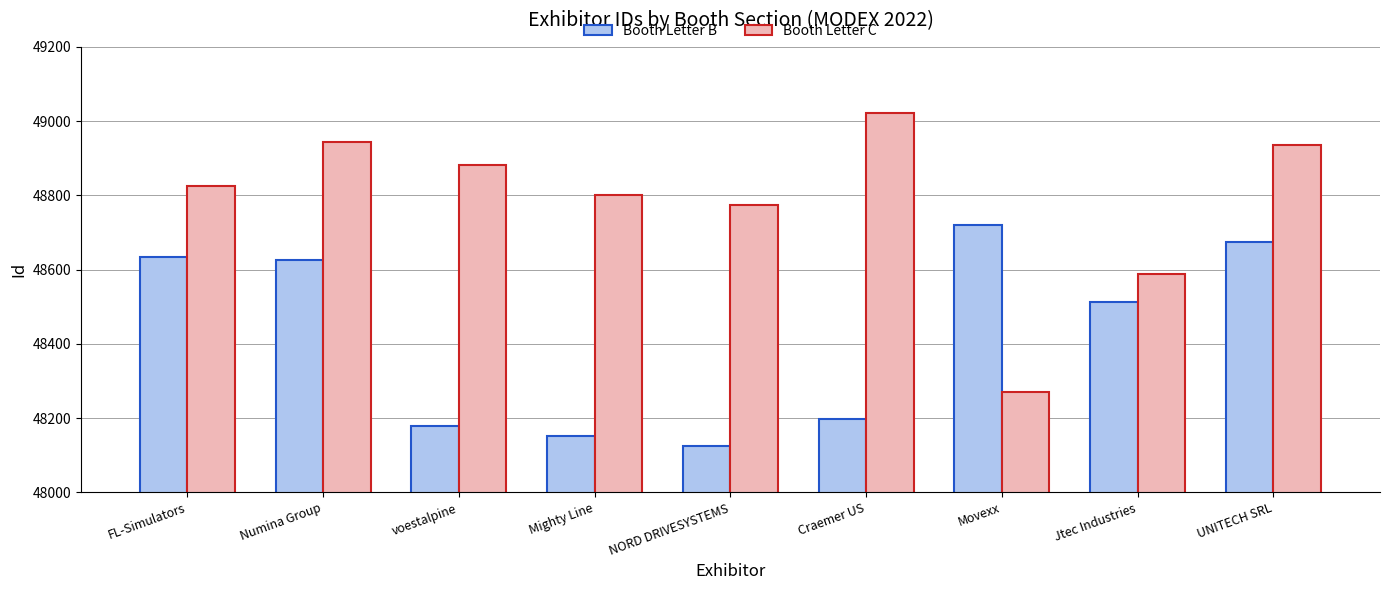

Count the number of data series in this chart.

2